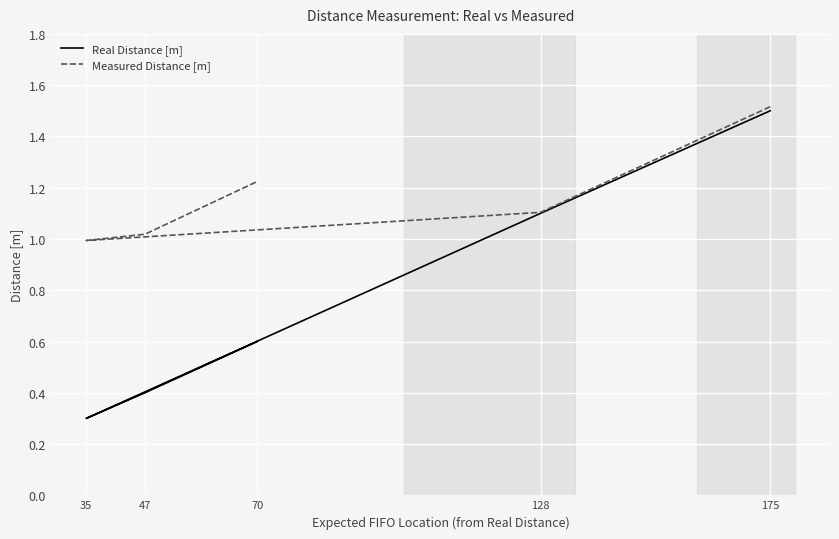

List the series in order of their overall mean, lowest first.

Real Distance [m], Measured Distance [m]